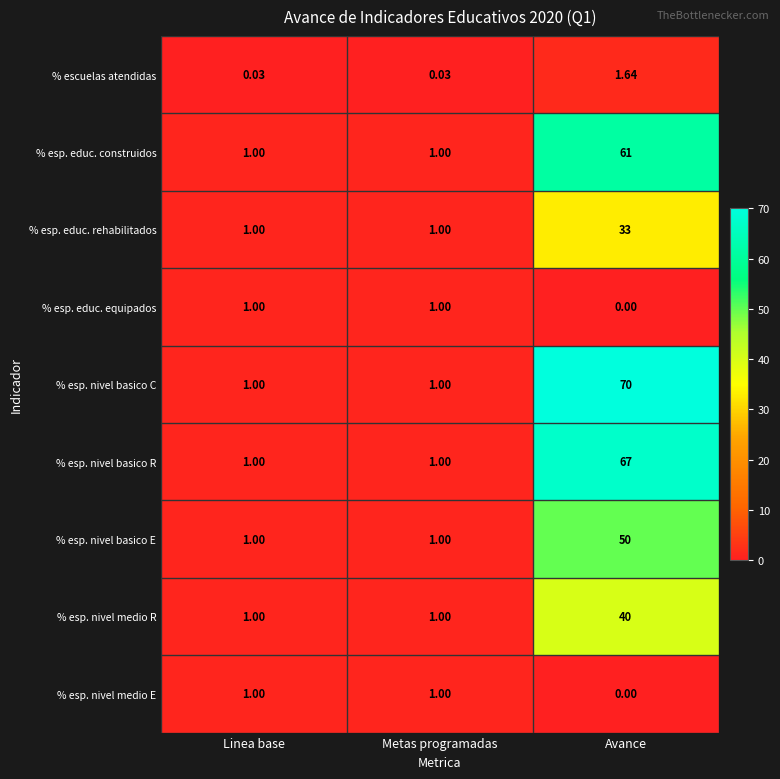

Which series has the largest total across all categories?

% esp. nivel basico C